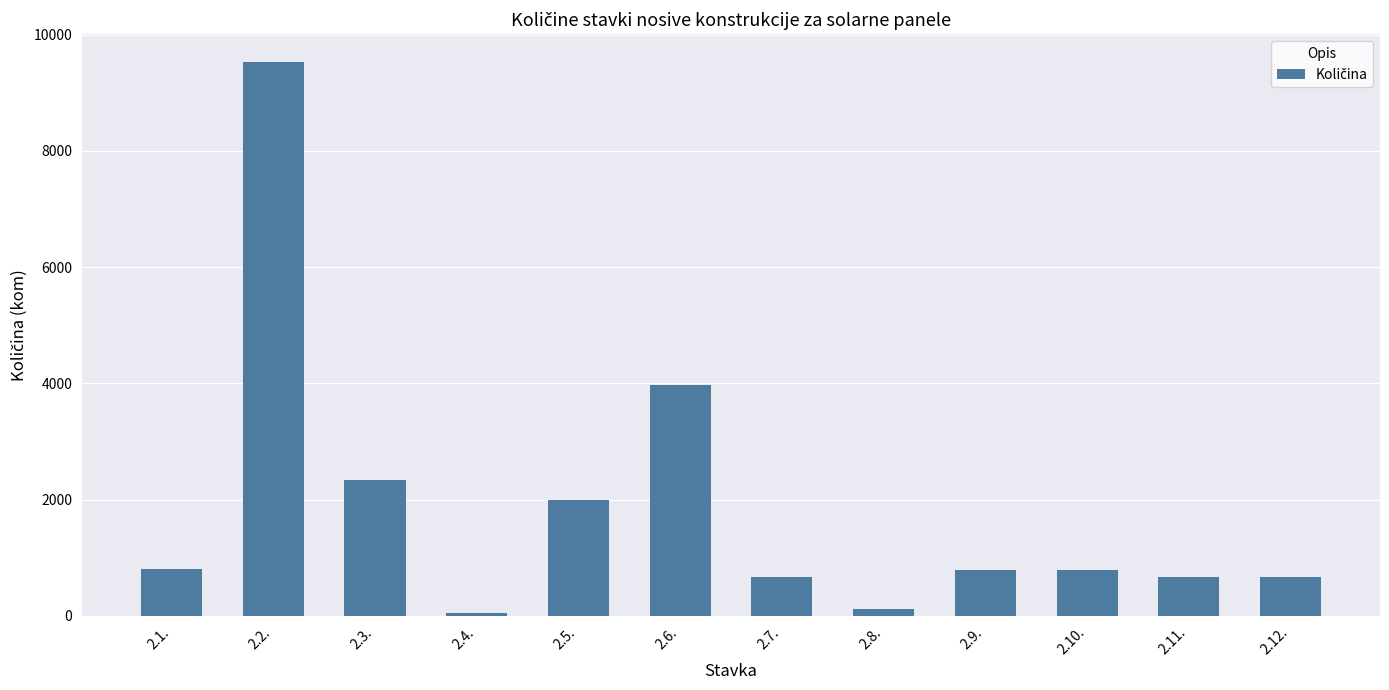

What is the difference between the second highest and minimum values?

3930